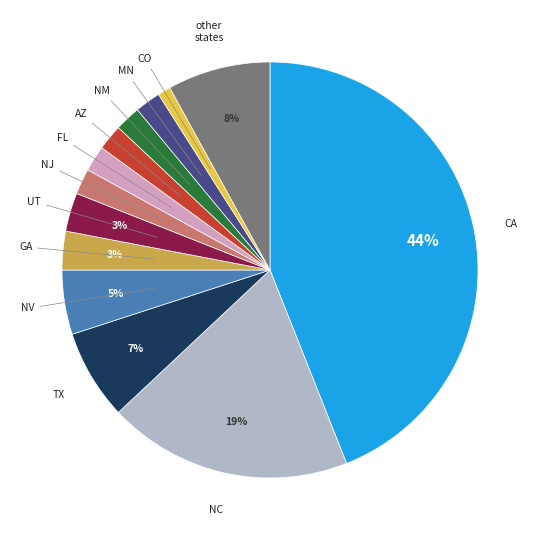

What percentage is the CA slice, to the nearest percent?

44%